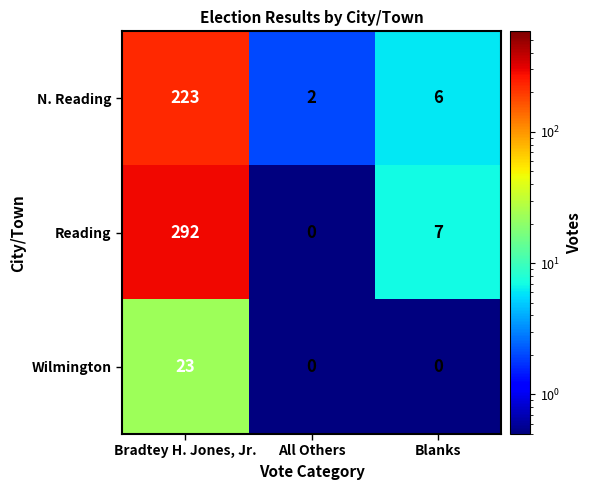

Which series has the largest total across all categories?

Reading